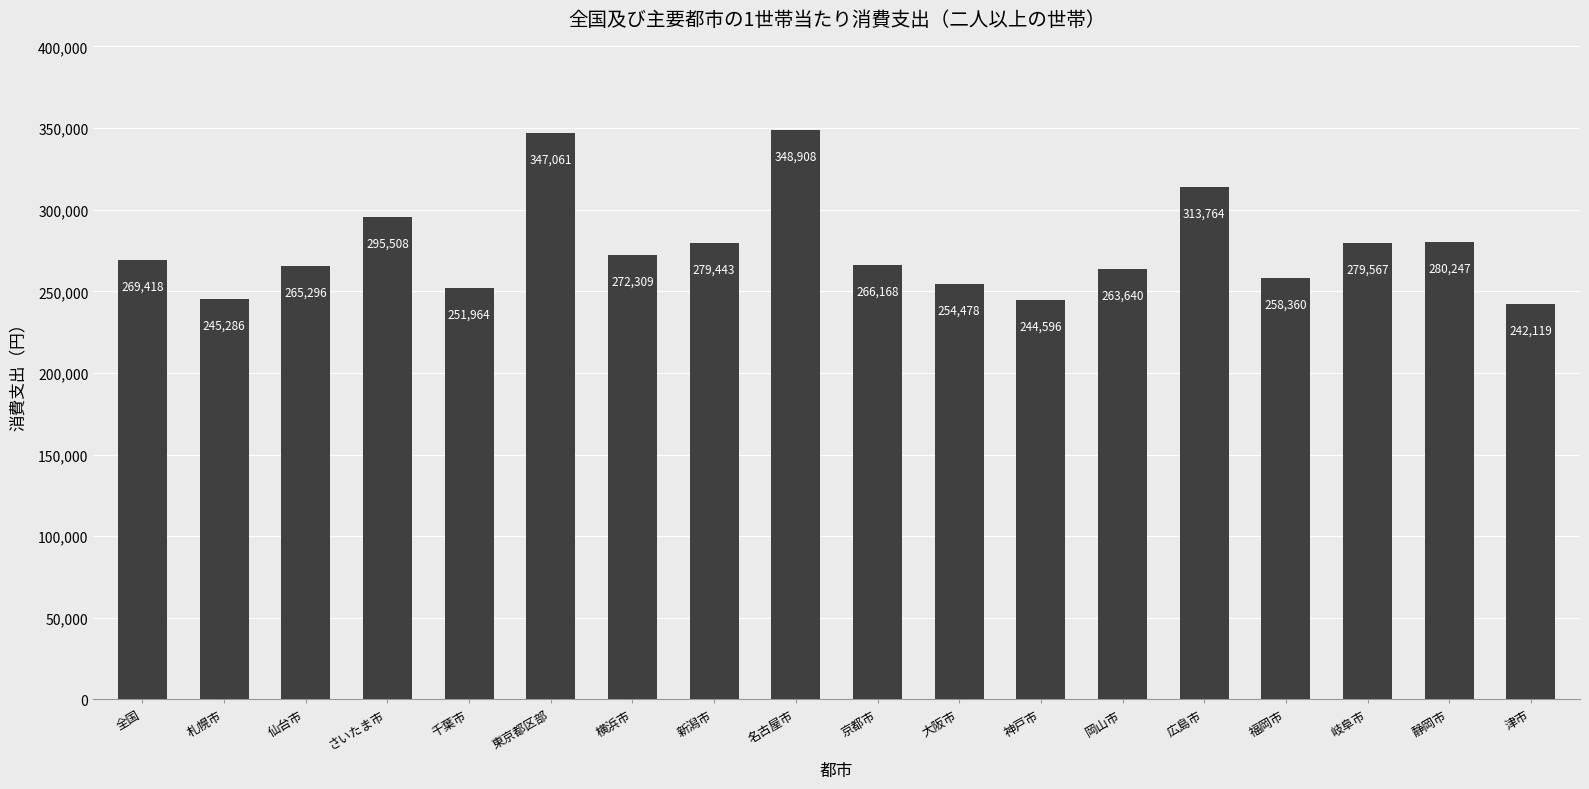

Reading left to right, list all the values displayed in this chart.

全国=269418	札幌市=245286	仙台市=265296	さいたま市=295508	千葉市=251964	東京都区部=347061	横浜市=272309	新潟市=279443	名古屋市=348908	京都市=266168	大阪市=254478	神戸市=244596	岡山市=263640	広島市=313764	福岡市=258360	岐阜市=279567	静岡市=280247	津市=242119